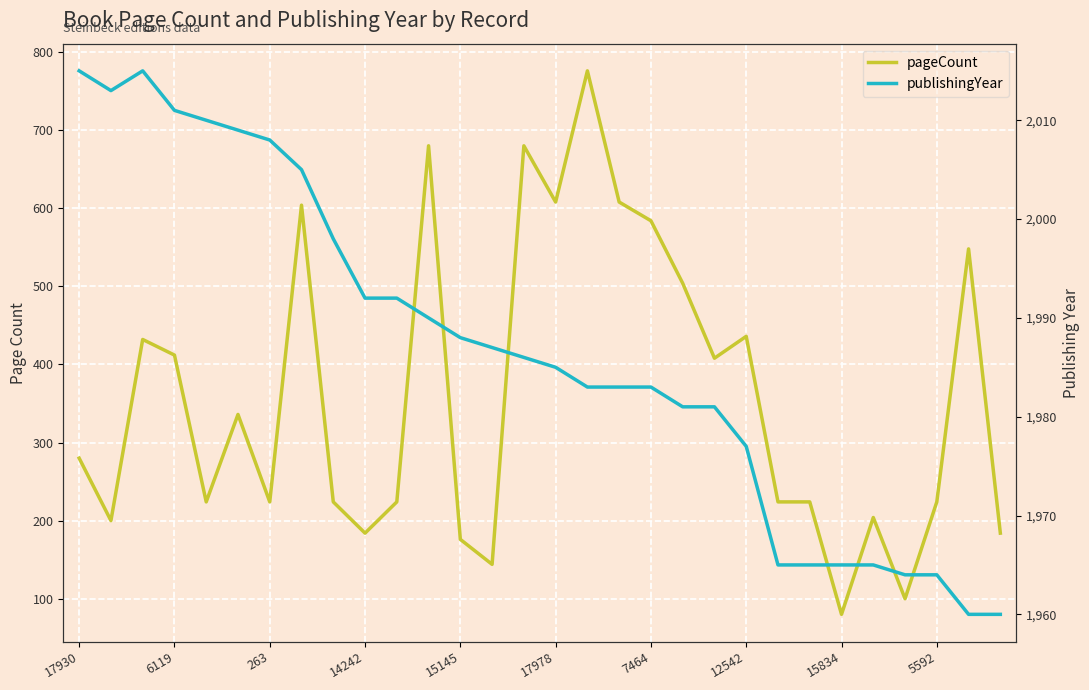

Rank the categories by pageCount value from highest to lowest.

16, 11, 14, 15, 17, 12542, 18, 28, 19, 21, 263, 14242, 20, 17978, 17930, 15145, 7464, 15834, 10, 22, 23, 27, 25, 6119, 5592, 29, 12, 13, 26, 24